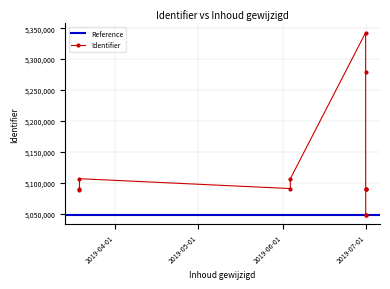

What is the greatest value displayed?

5343004